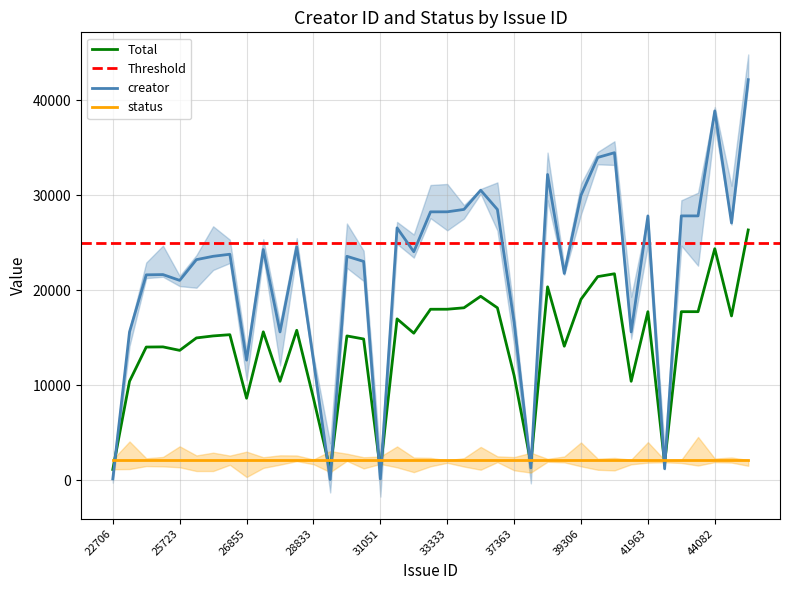

What is the maximum value shown in the chart?

26351.9